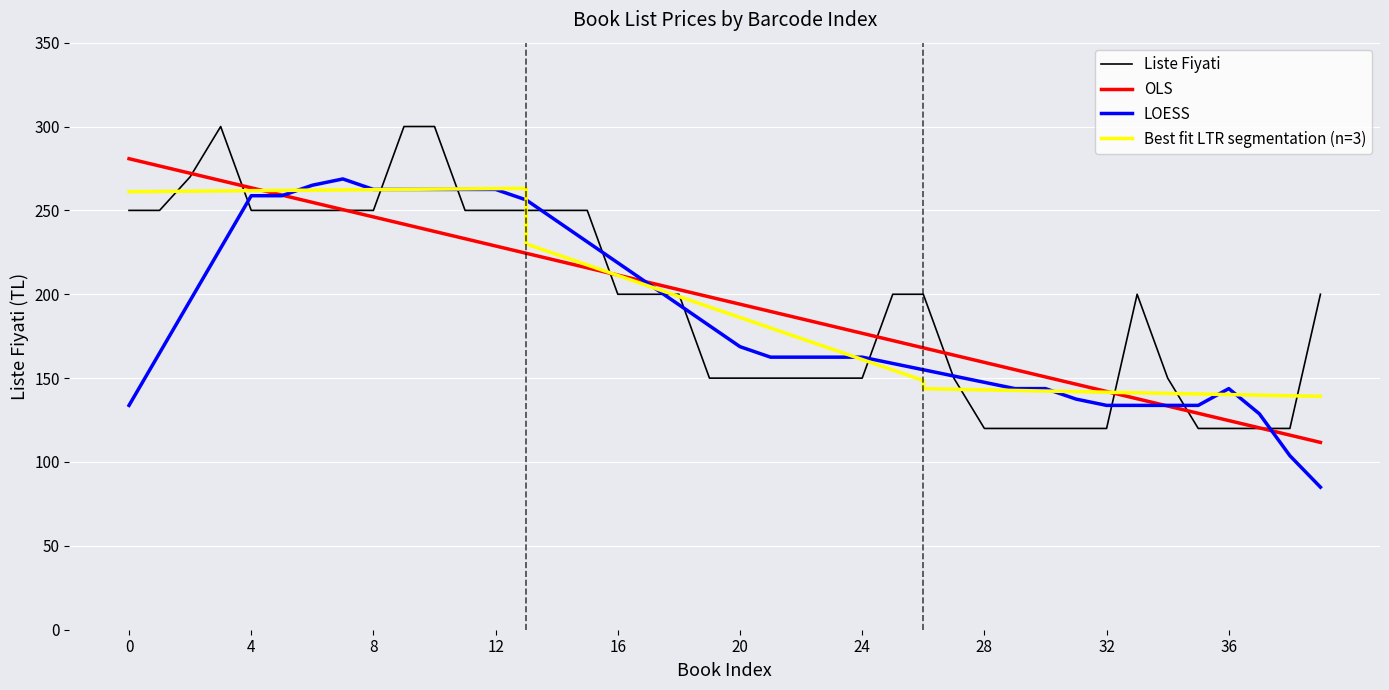

The value of LOESS at 24 is 162.5. True or false?

True